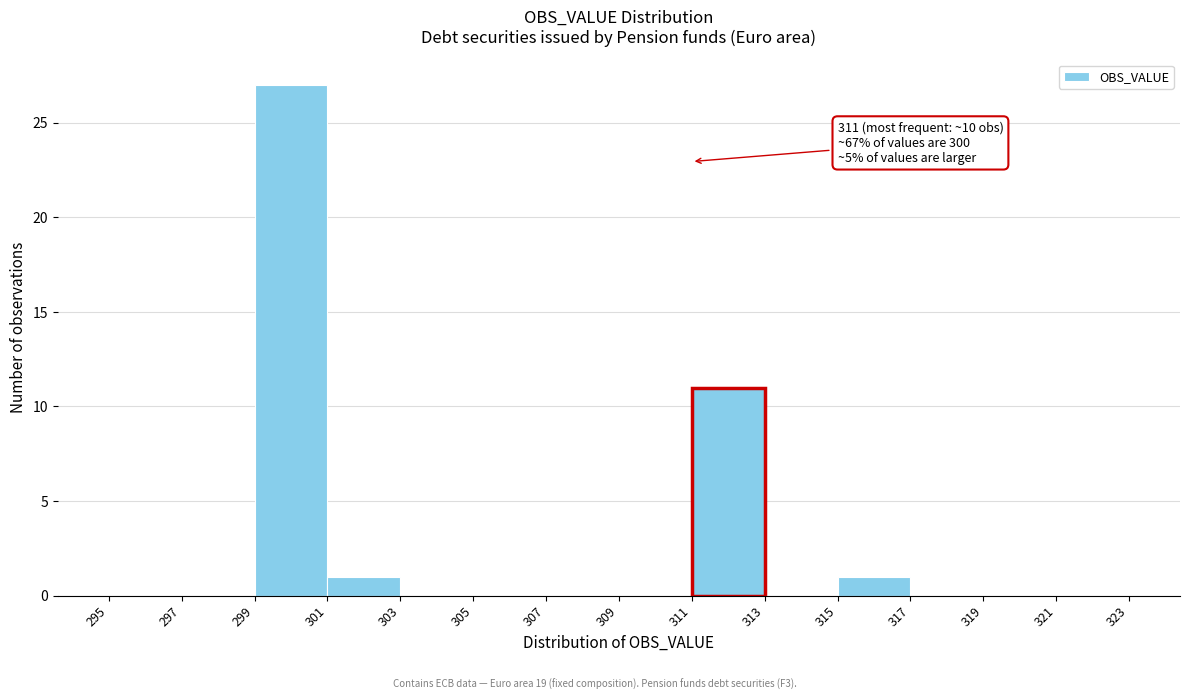

Which range on the x-axis has the tallest bar?

299 to 301